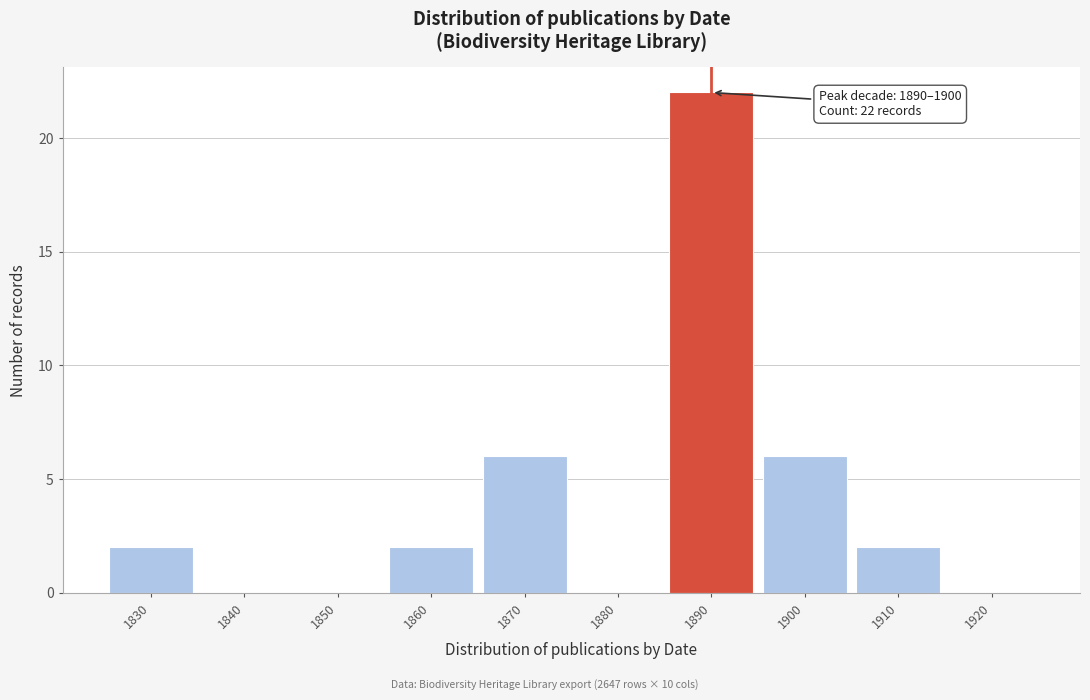

Reading left to right, extract all data points from this chart.

1830=2	1840=0	1850=0	1860=2	1870=6	1880=0	1890=22	1900=6	1910=2	1920=0